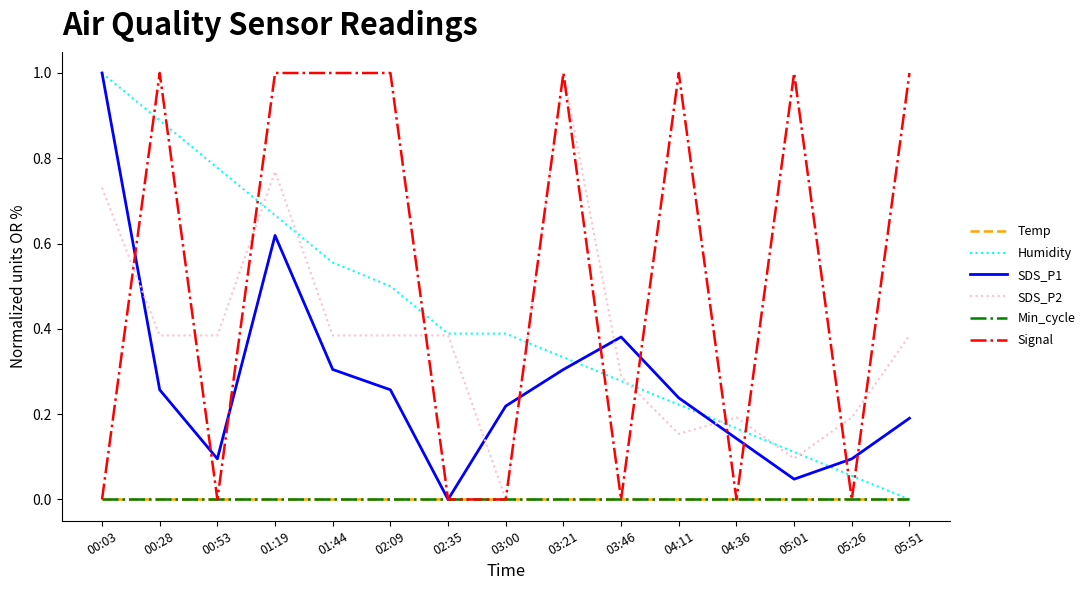

Does the chart display data point markers on the line(s)?

No